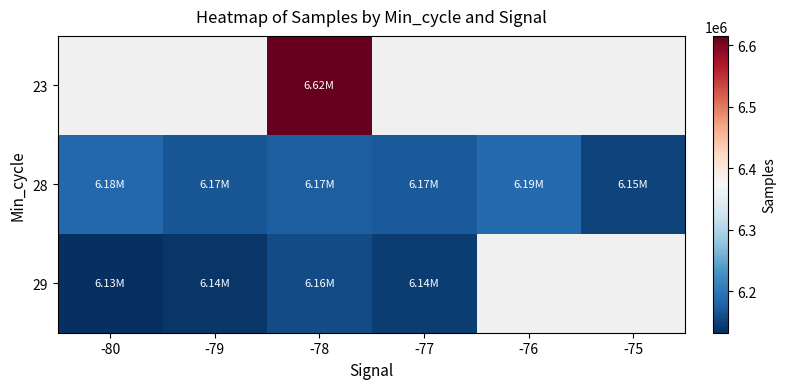

List the labels in order of 29 value, smallest first.

-80, -79, -77, -78, -76, -75